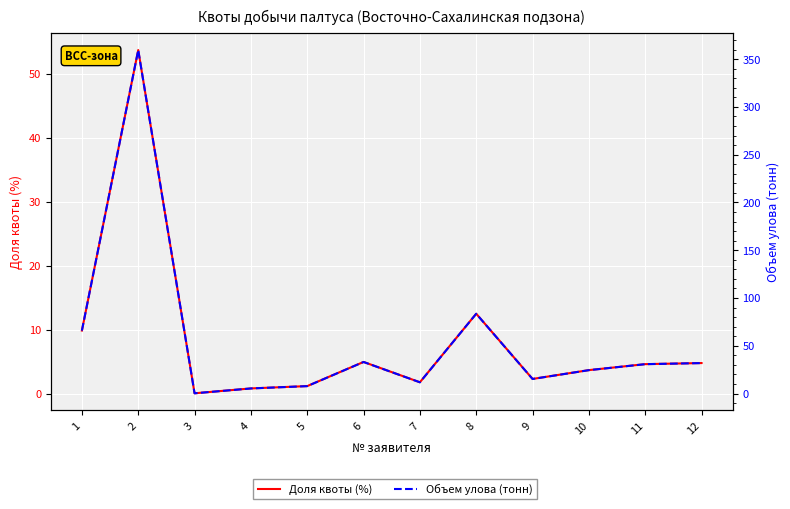

What are all the series names shown in the legend?

Доля квоты (%), Объем улова (тонн)